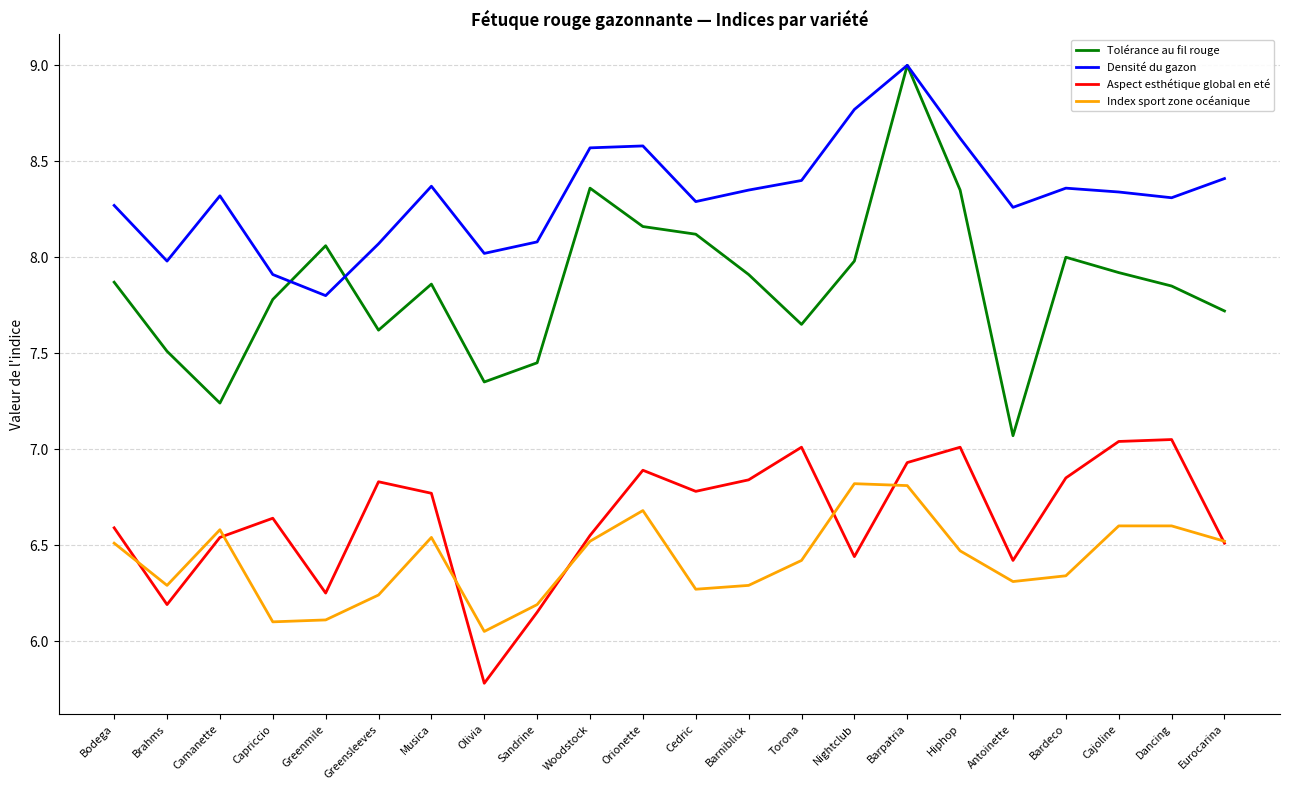

True or false: Tolérance au fil rouge and Index sport zone océanique intersect in this chart.

False